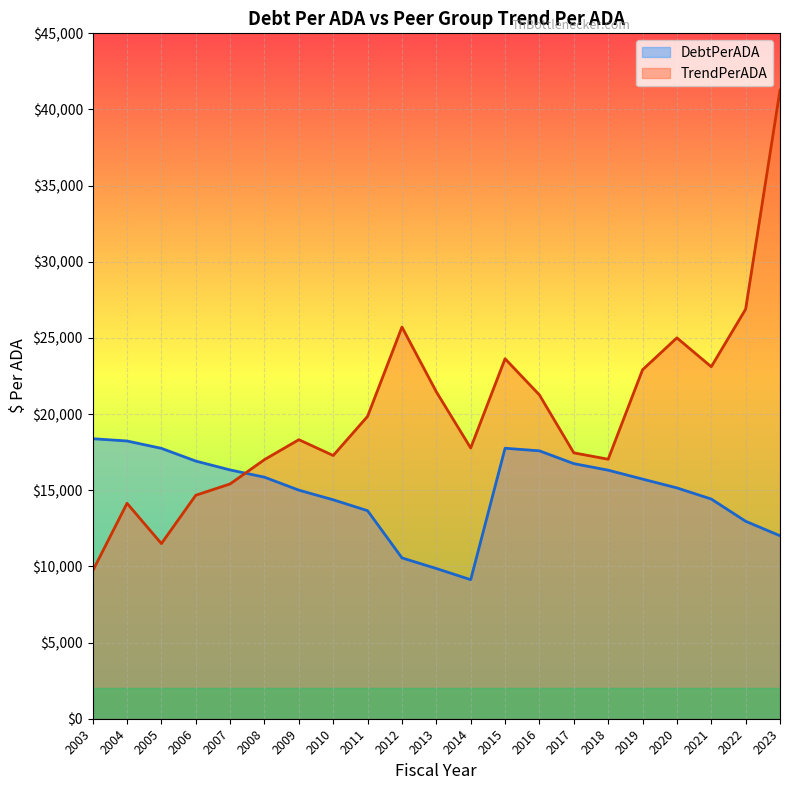

What is the sum of all DebtPerADA values?

314778.1